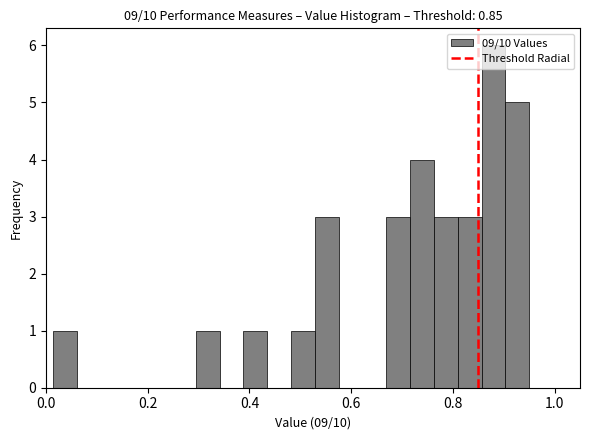

Around what value on the x-axis is the tallest bar? Give the approximate position of its centre, as read against the axis.

0.88